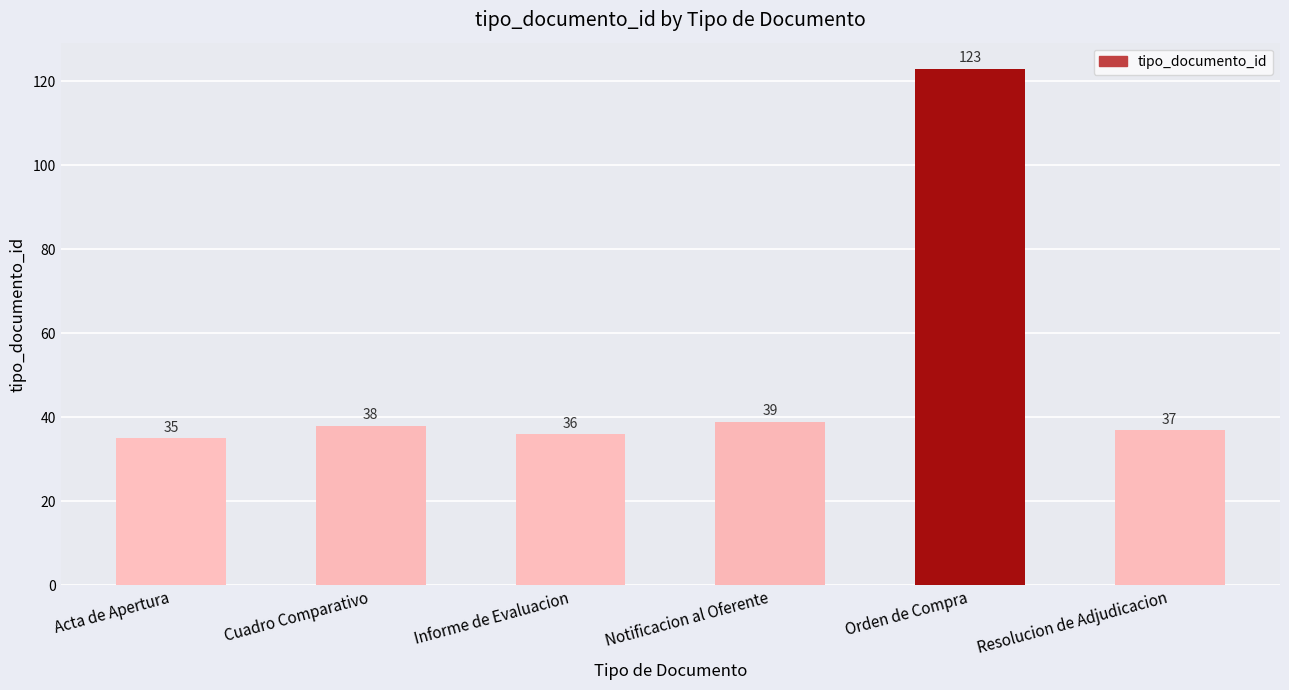

Where is the data nearest to the value 79?

Notificacion al Oferente